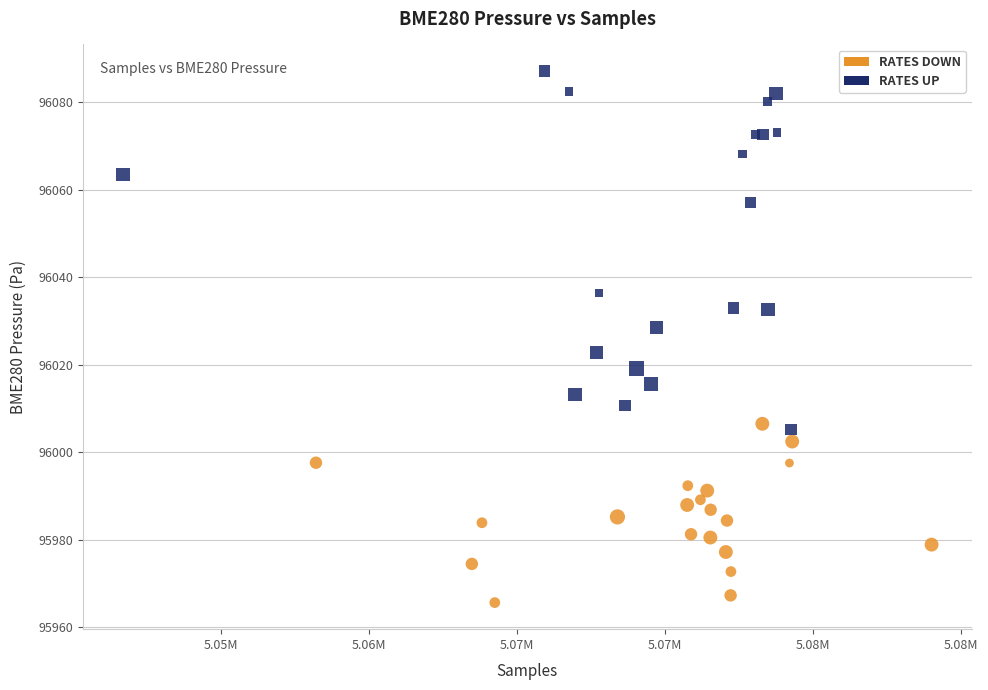

Which series contains the lowest Y value?

RATES DOWN